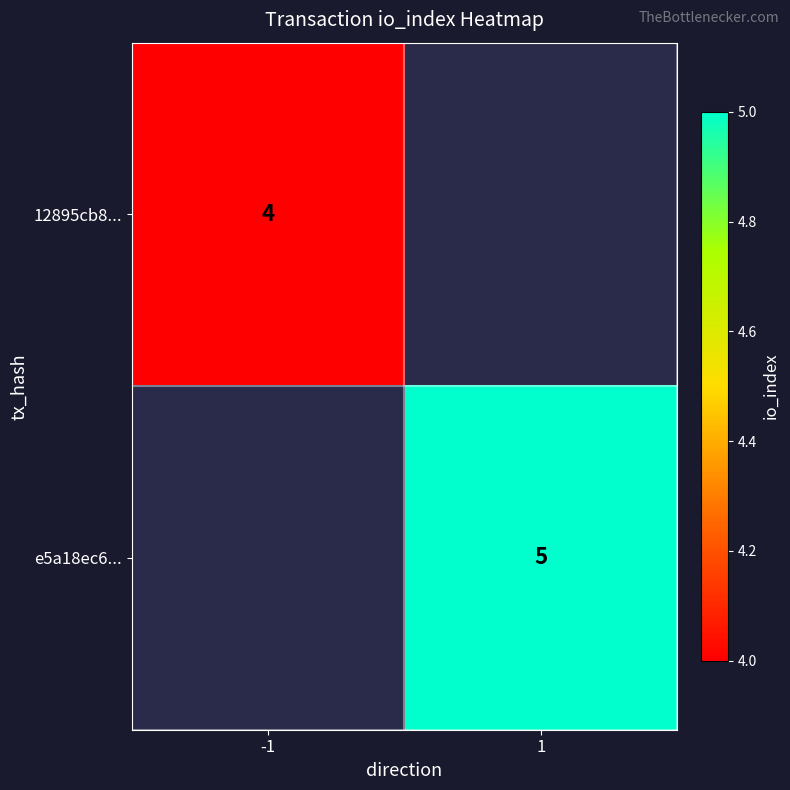

The value of e5a18ec6... at 1 is 5. True or false?

True